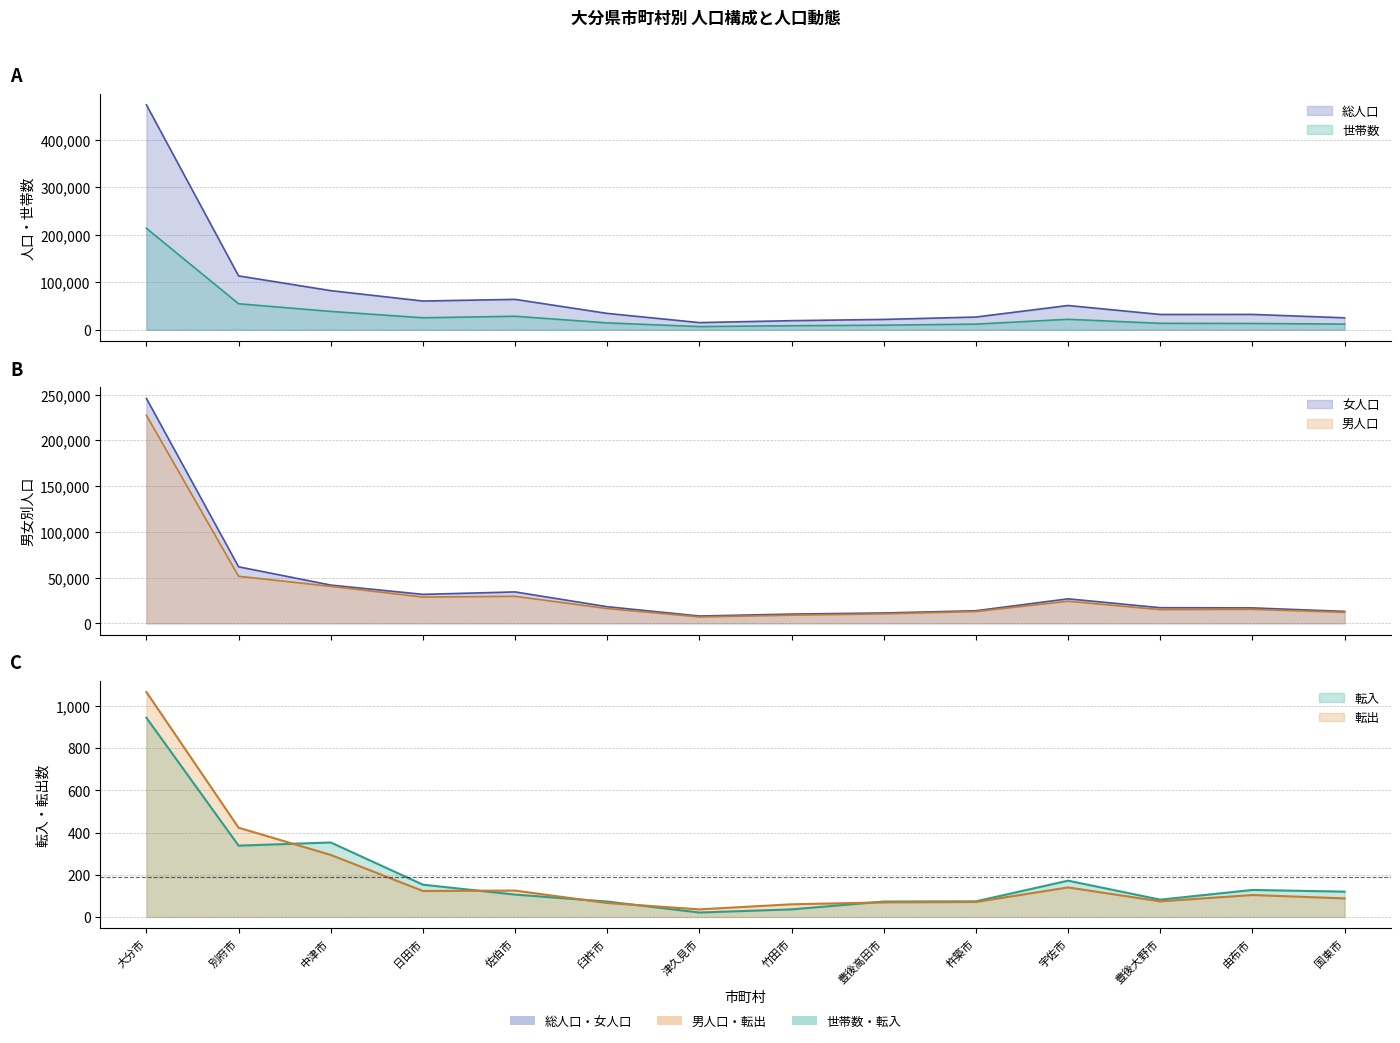

At which category does 転出 reach its first local peak?

佐伯市